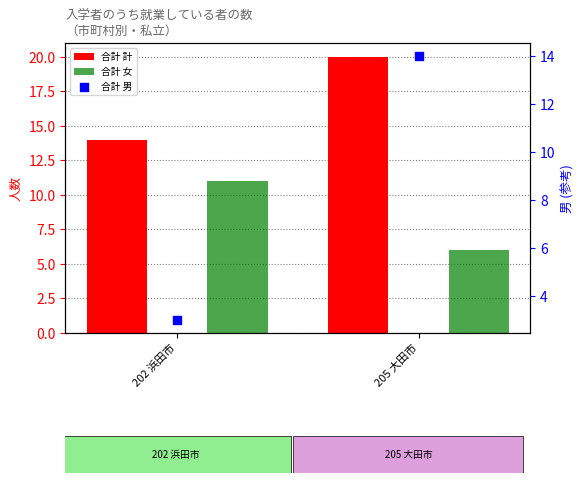

At which category is the sum across all series the highest?

205 大田市